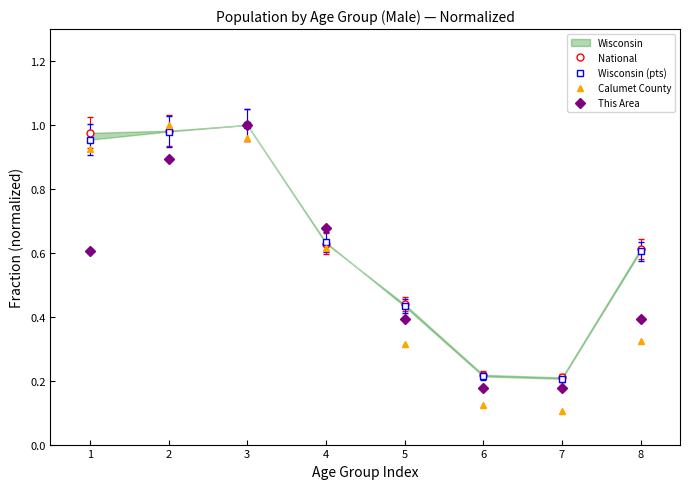

Which category has the highest value across all series?

3